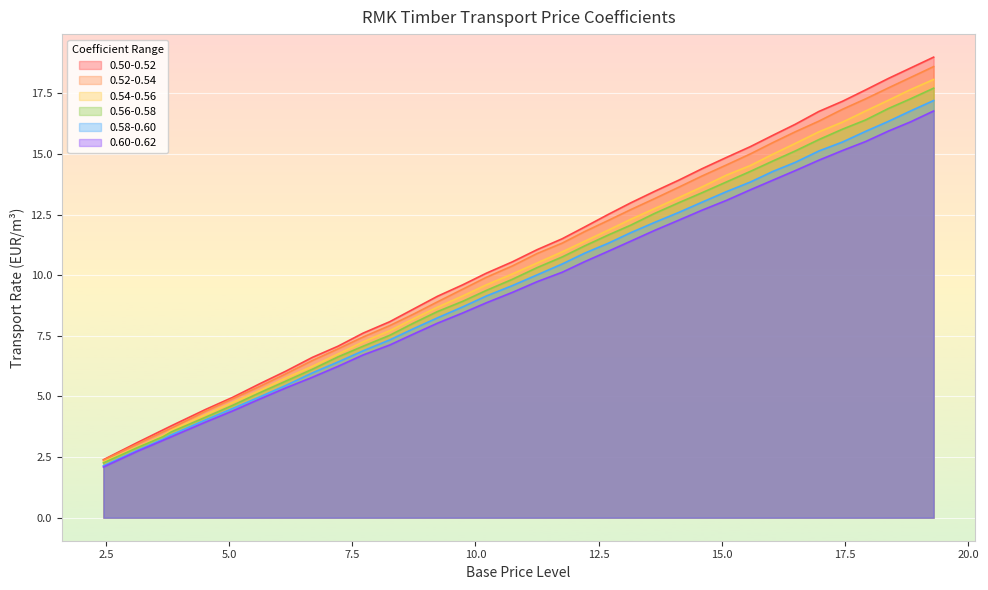

What is the label of the 13th point from the left?

8.74